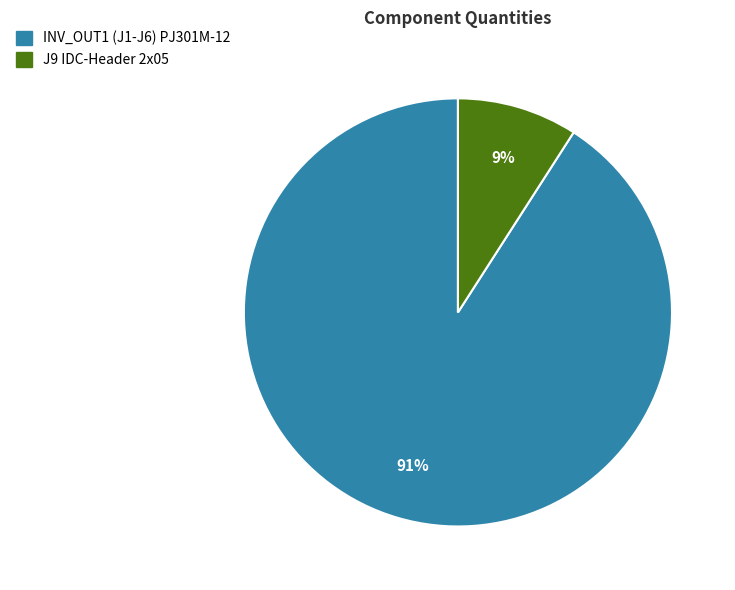

Rank the categories by value from lowest to highest.

J9 IDC-Header 2x05, INV_OUT1 (J1-J6) PJ301M-12